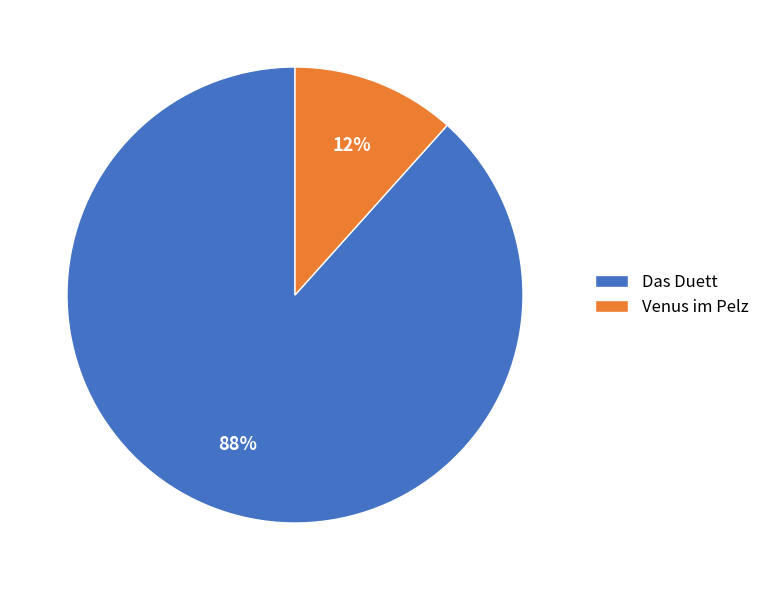

True or false: Venus im Pelz accounts for 12% of the total.

True